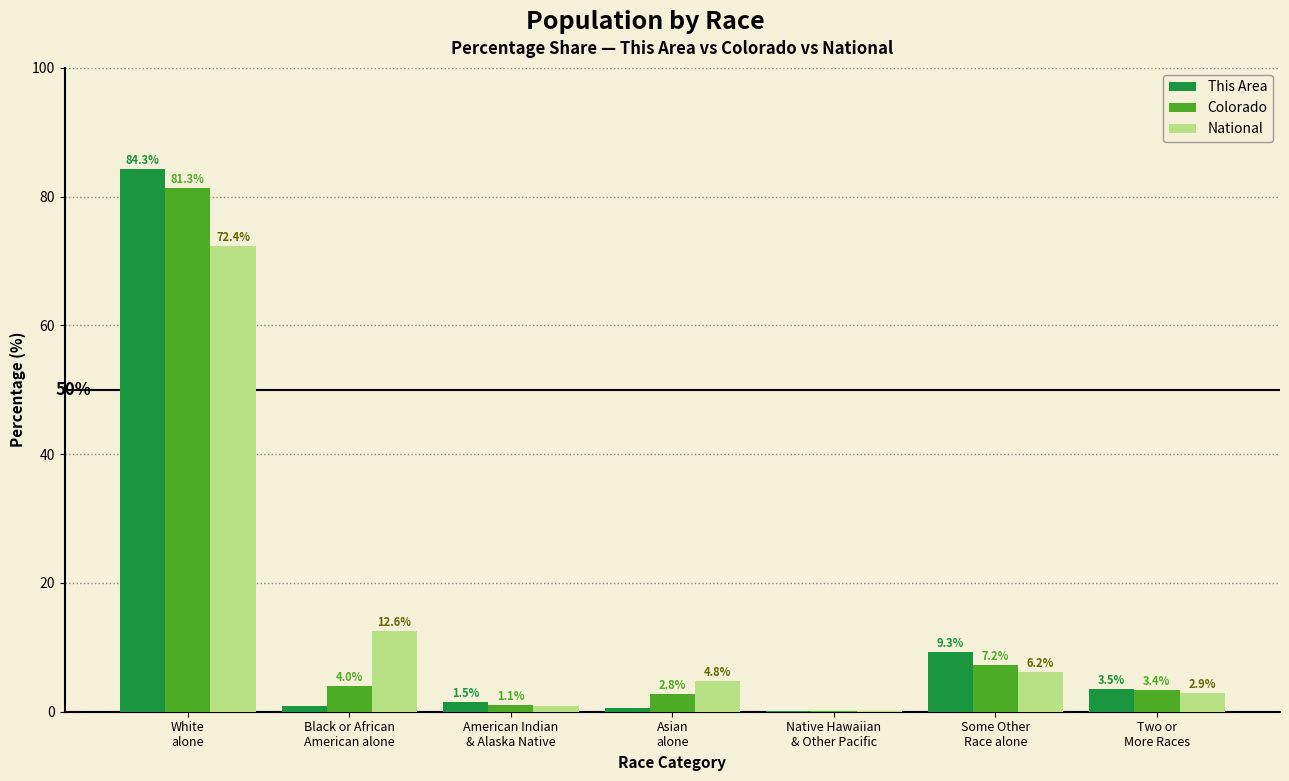

Which series changed the most between White
alone and Two or
More Races?

This Area